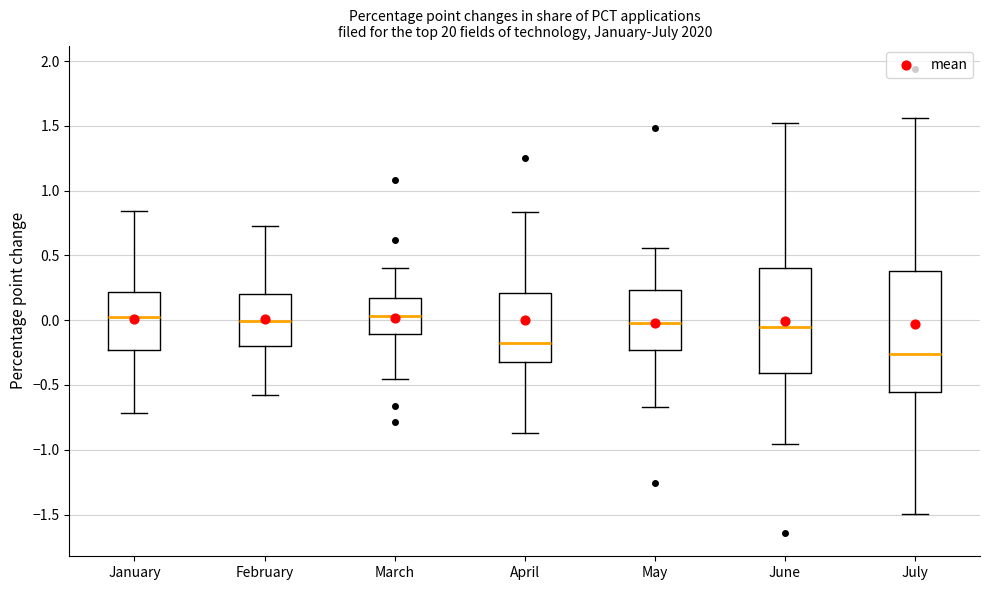

Where is the upper edge of the box for February on the y-axis? The values are not printed on the chart, so give them approximately, as read against the axis.

0.20